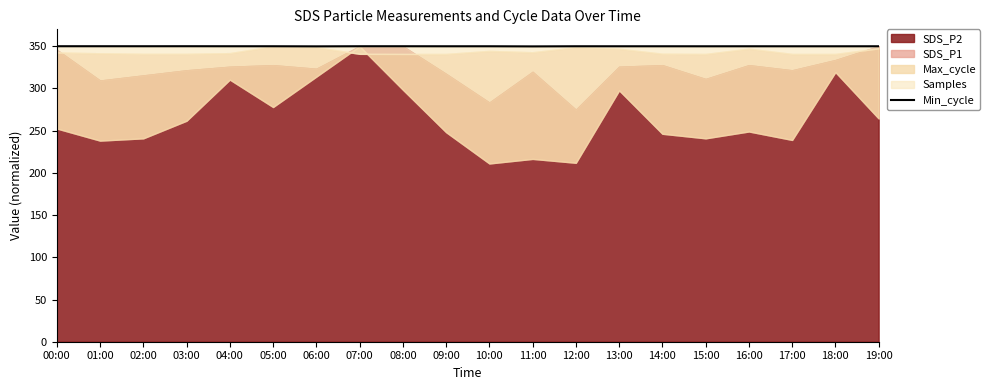

The value at 05:00 is 350.0. True or false?

True